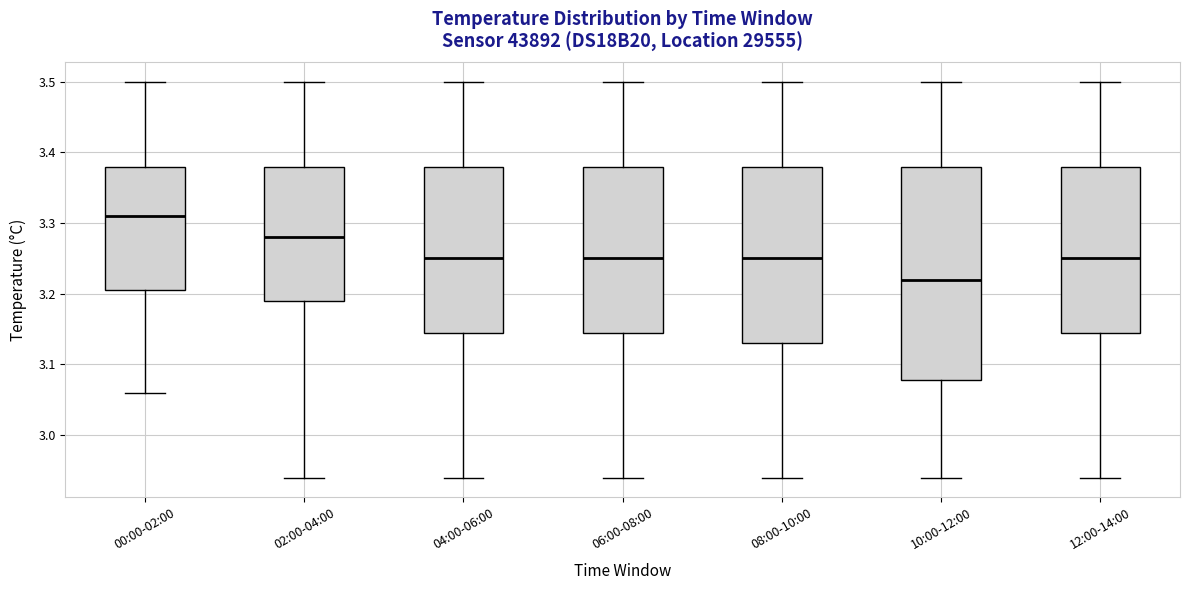

Reading left to right, transcribe this box plot: for each box, give where its median line is, the range the box spans, and where its two whiskers end, as read against the y-axis. The values are not printed on the chart, so give them approximately, as read against the axis.

00:00-02:00: median 3.31, box 3.21 to 3.38, whiskers 3.06 to 3.50
02:00-04:00: median 3.28, box 3.19 to 3.38, whiskers 2.94 to 3.50
04:00-06:00: median 3.25, box 3.15 to 3.38, whiskers 2.94 to 3.50
06:00-08:00: median 3.25, box 3.15 to 3.38, whiskers 2.94 to 3.50
08:00-10:00: median 3.25, box 3.13 to 3.38, whiskers 2.94 to 3.50
10:00-12:00: median 3.22, box 3.08 to 3.38, whiskers 2.94 to 3.50
12:00-14:00: median 3.25, box 3.15 to 3.38, whiskers 2.94 to 3.50